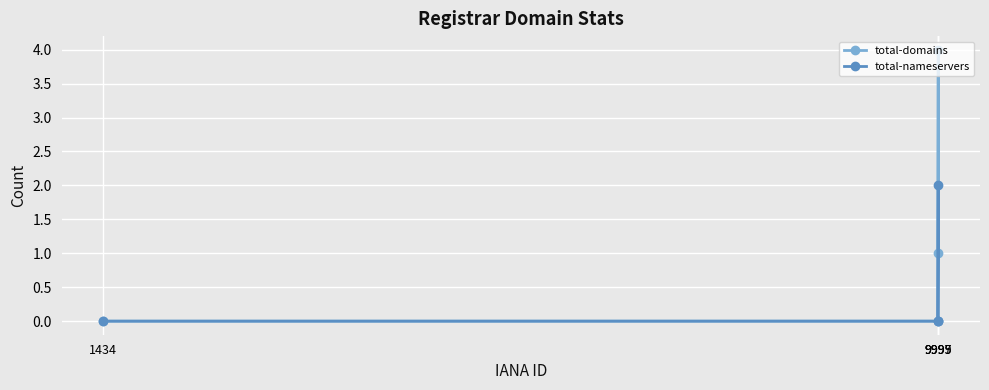

What position from the right is 9997?

1